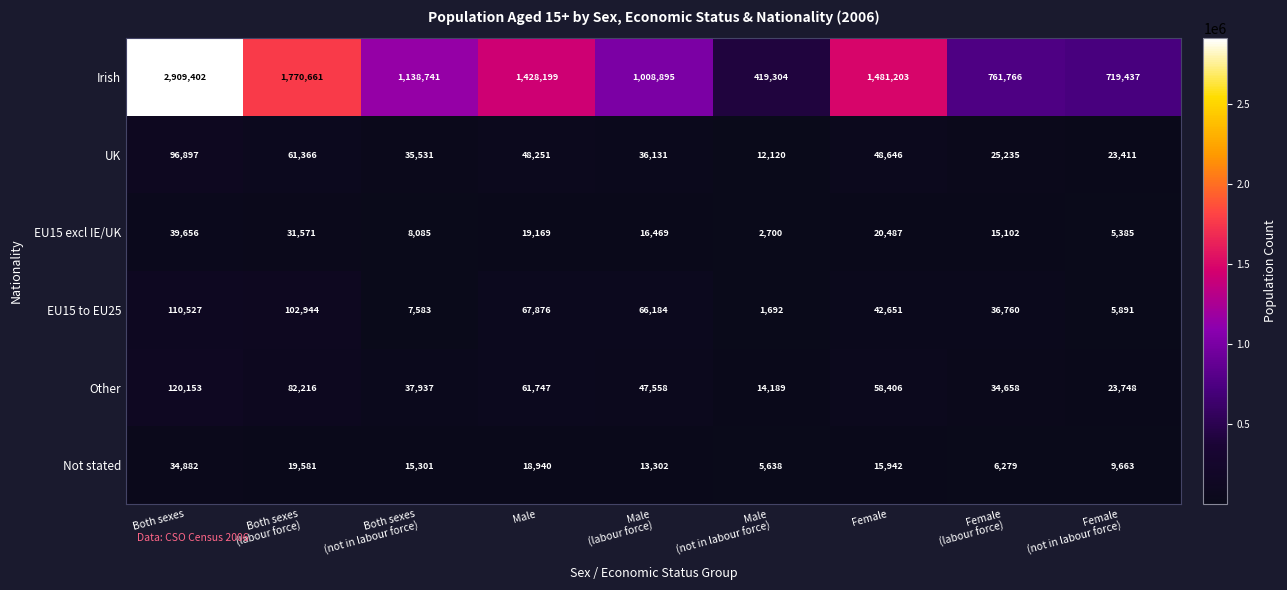

Is it true that Other equals 88117 at Male?

False